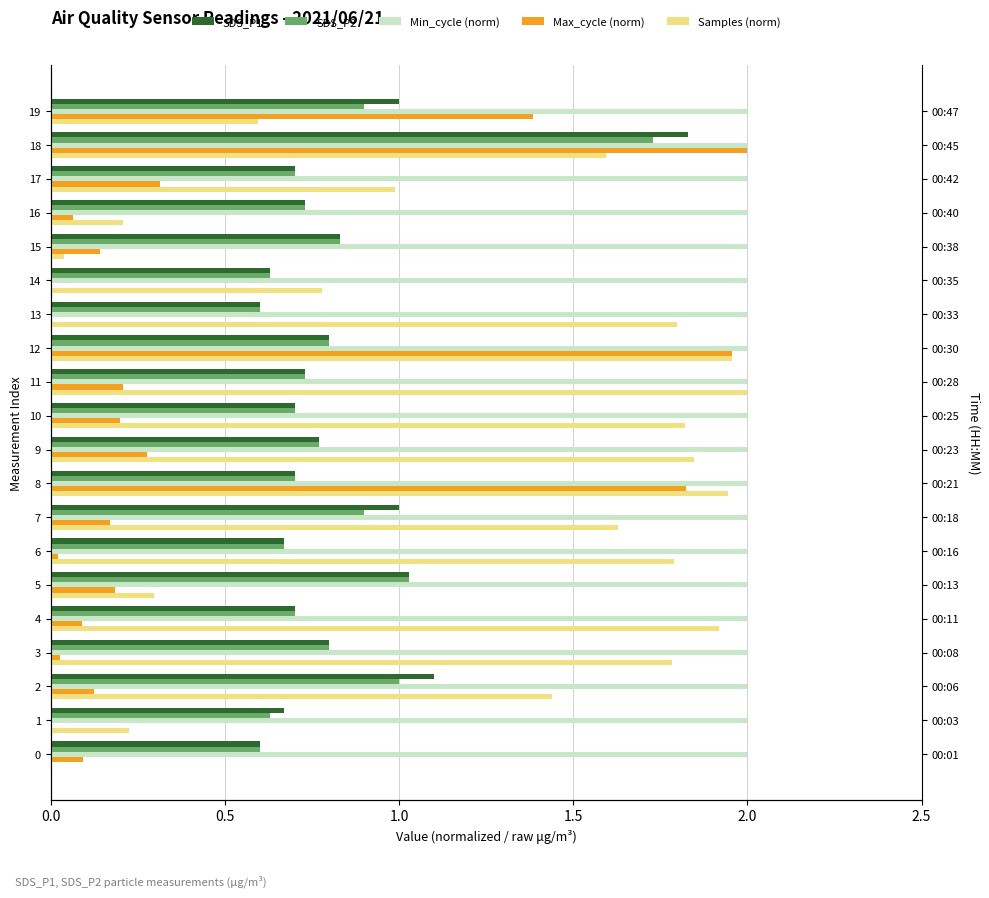

How many values in Max_cycle (norm) are above zero?

17